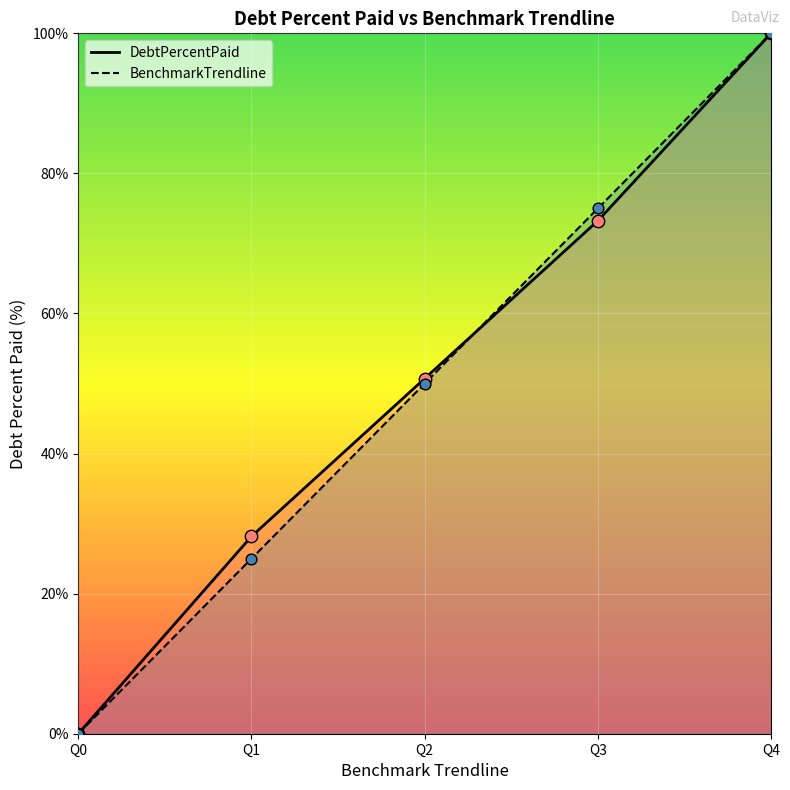

Which series has the largest total across all categories?

DebtPercentPaid